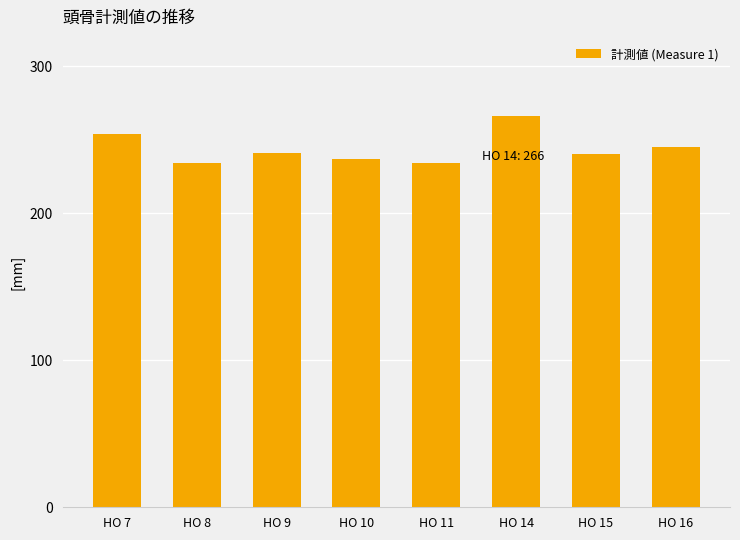

Which label corresponds to the largest value in the chart?

HO 14